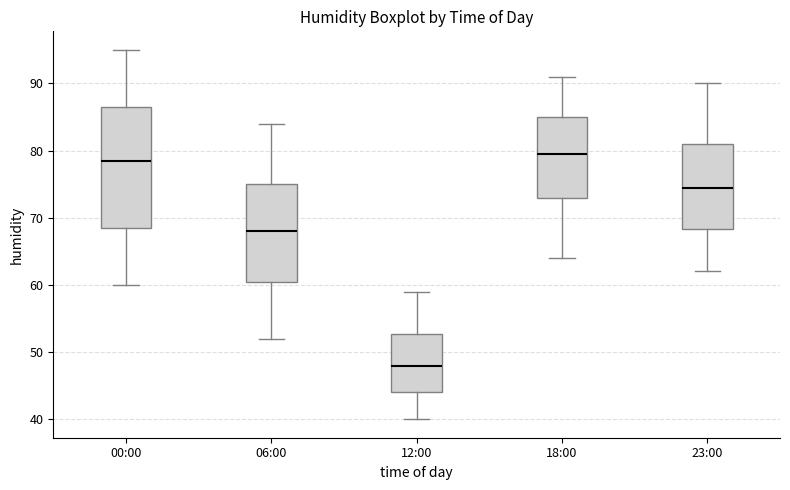

Where does the median line of the box for 06:00 sit on the y-axis? The values are not printed on the chart, so give them approximately, as read against the axis.

68